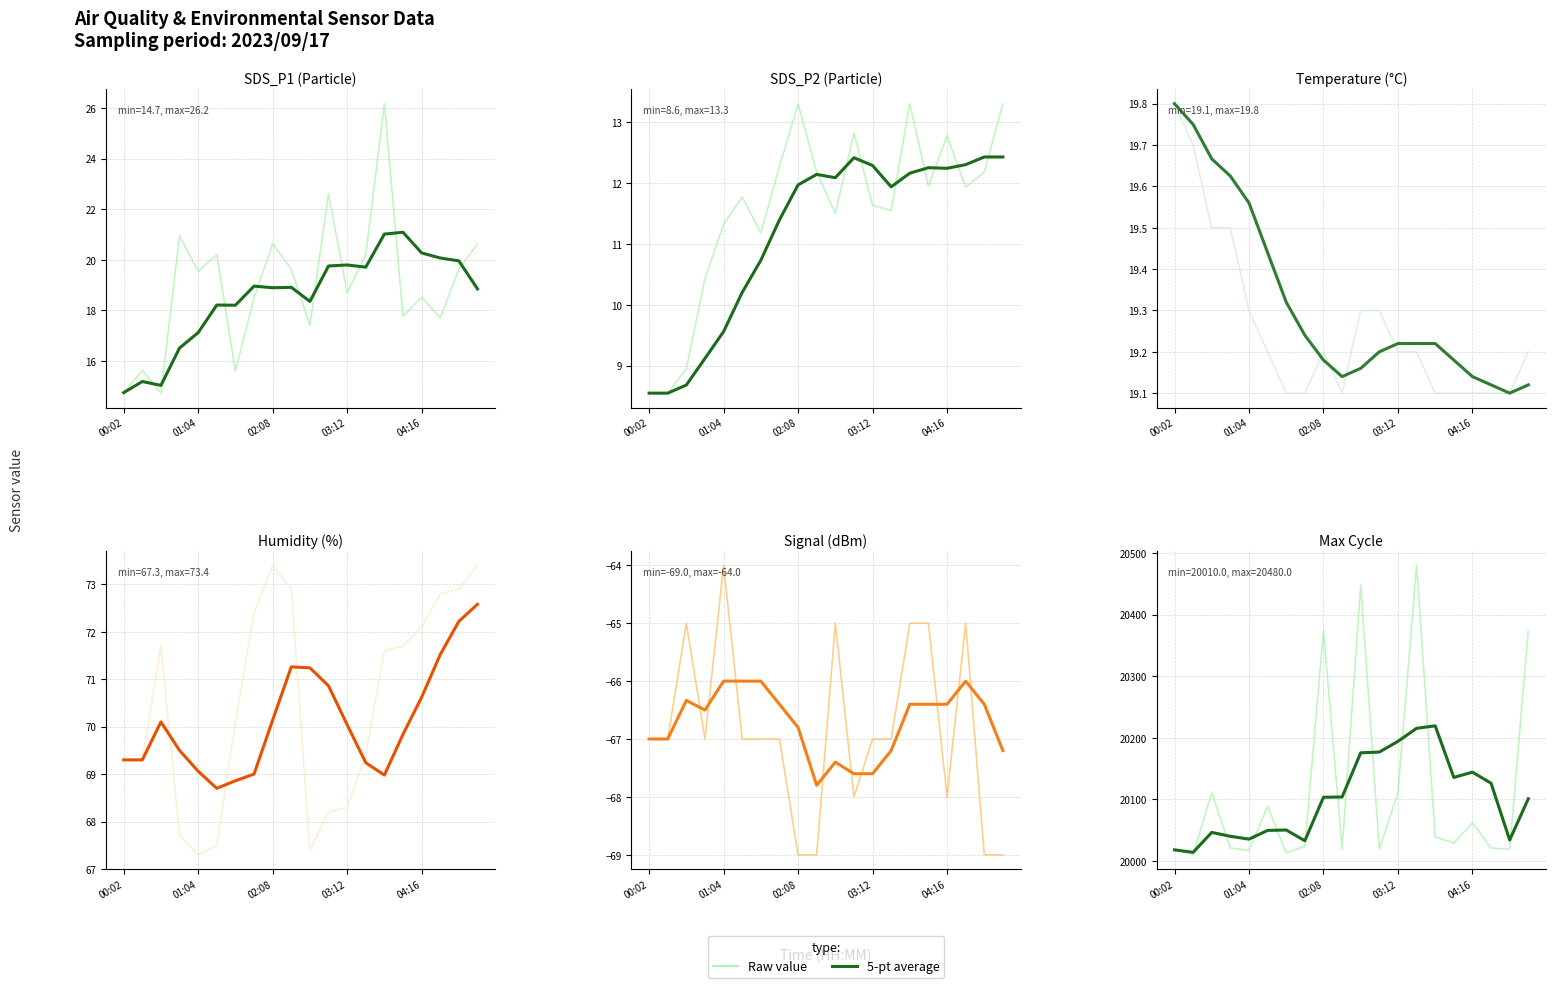

Between 04:16 and 02:08, which is larger?

02:08